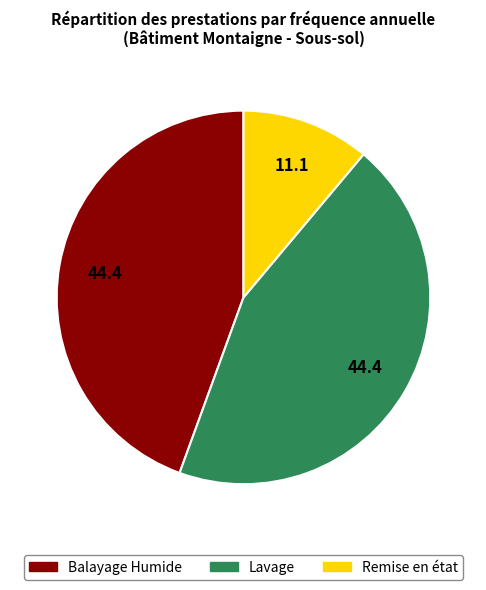

Which category has the smallest portion of the pie?

Remise en état